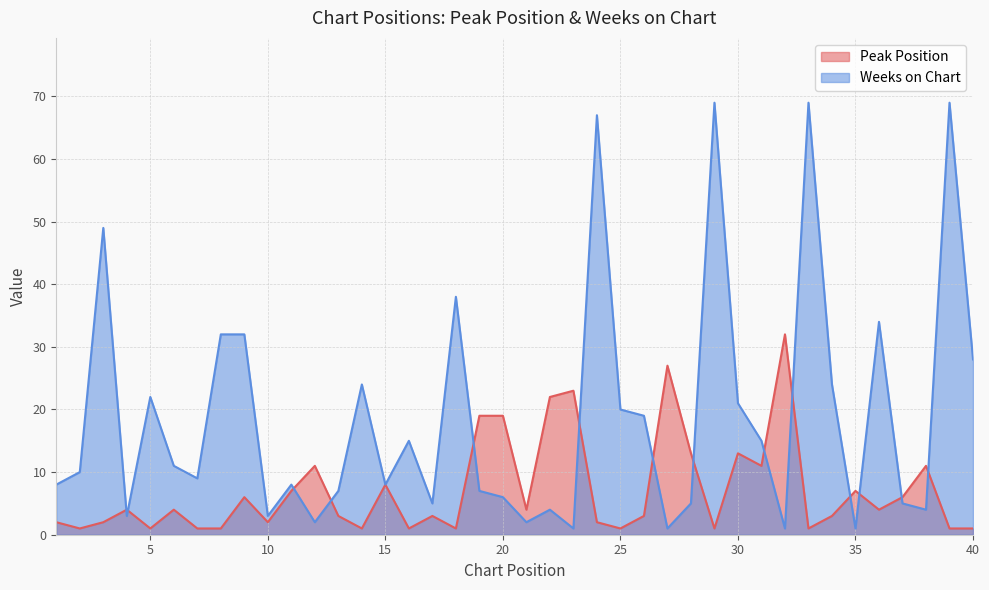

How many interior local peaks does the Peak Position series have?

12